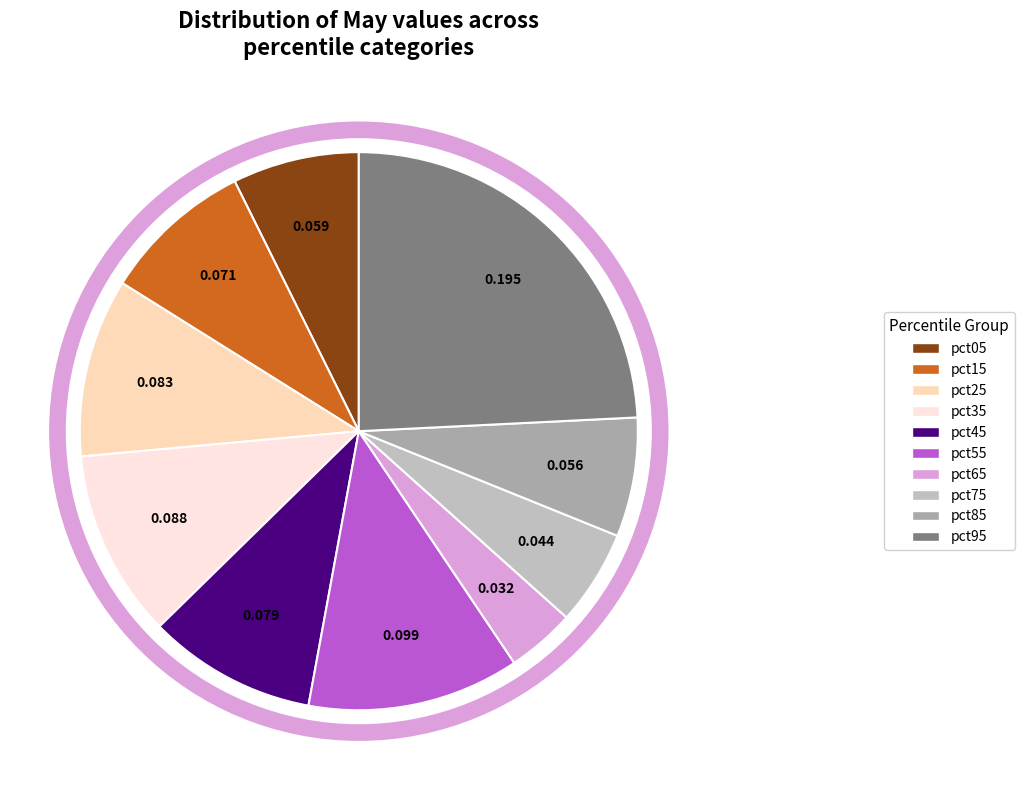

How many slices are in this pie chart?

10